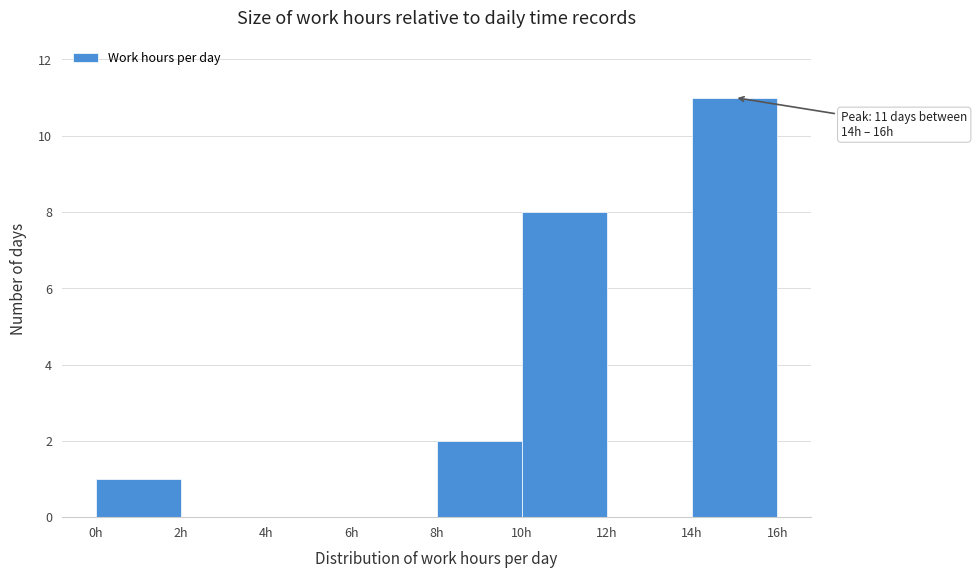

Which range on the x-axis has the tallest bar?

14 to 16